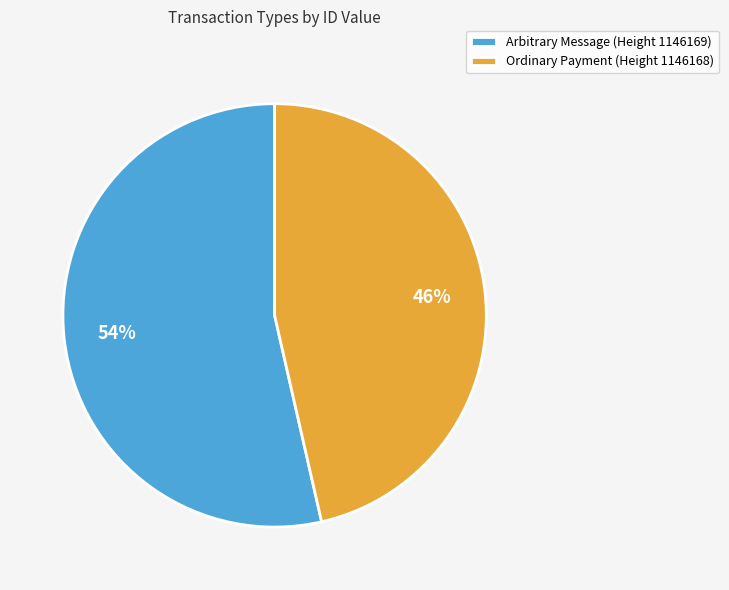

How many slices are in this pie chart?

2